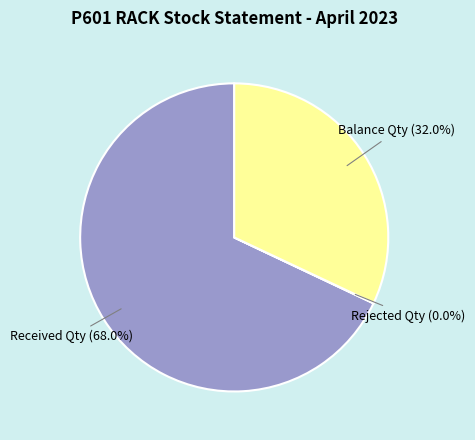

Which category has the biggest portion of the pie?

Received Qty